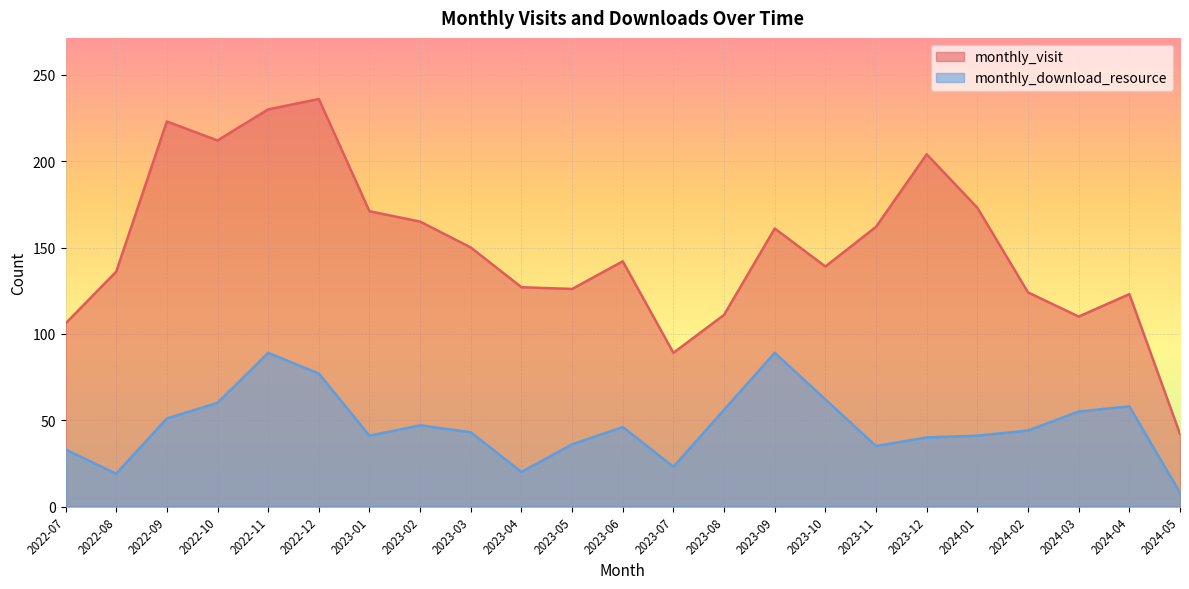

Reading left to right, what are all the values shown in this chart?

monthly_visit: 2022-07=106	2022-08=136	2022-09=223	2022-10=212	2022-11=230	2022-12=236	2023-01=171	2023-02=165	2023-03=150	2023-04=127	2023-05=126	2023-06=142	2023-07=89	2023-08=111	2023-09=161	2023-10=139	2023-11=162	2023-12=204	2024-01=173	2024-02=124	2024-03=110	2024-04=123	2024-05=42
monthly_download_resource: 2022-07=33	2022-08=19	2022-09=51	2022-10=60	2022-11=89	2022-12=77	2023-01=41	2023-02=47	2023-03=43	2023-04=20	2023-05=36	2023-06=46	2023-07=23	2023-08=56	2023-09=89	2023-10=62	2023-11=35	2023-12=40	2024-01=41	2024-02=44	2024-03=55	2024-04=58	2024-05=8